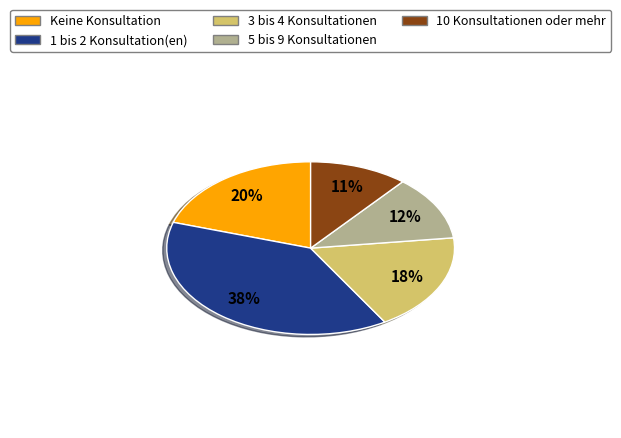

True or false: 3 bis 4 Konsultationen accounts for 18% of the total.

True